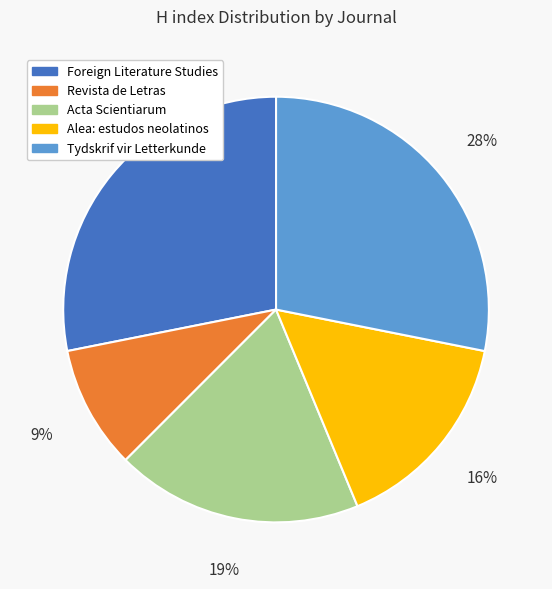

Which category has the smallest portion of the pie?

Revista de Letras